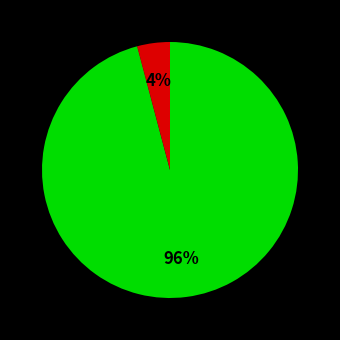

Is there any slice that represents more than half of the pie?

Yes